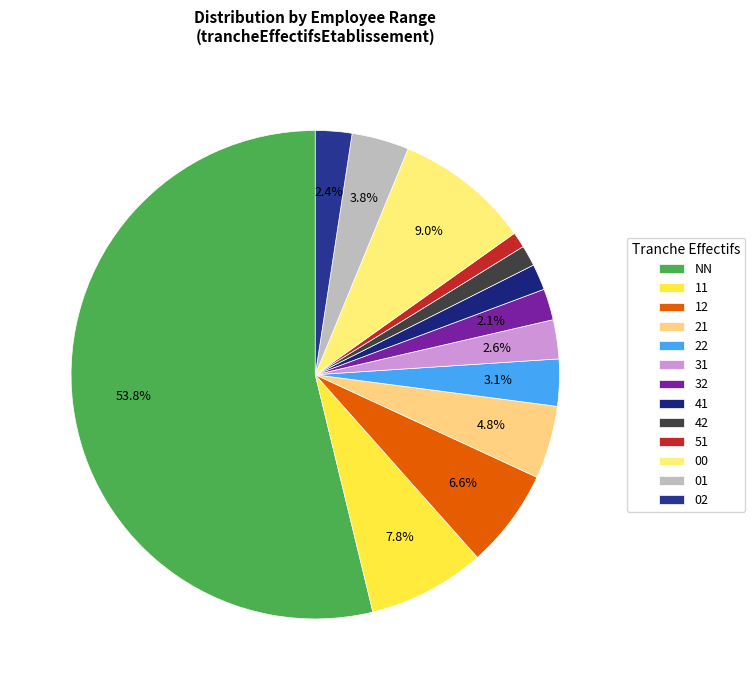

Does 32 account for over 50% of the chart?

No